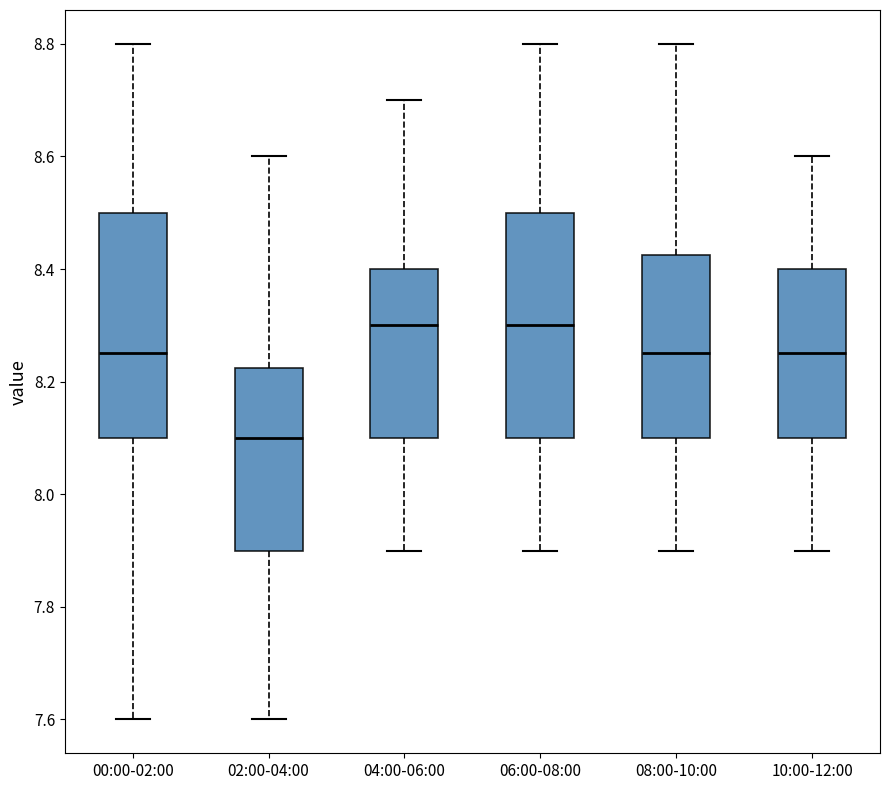

Reading left to right, transcribe this box plot: for each box, give where its median line is, the range the box spans, and where its two whiskers end, as read against the y-axis. The values are not printed on the chart, so give them approximately, as read against the axis.

00:00-02:00: median 8.26, box 8.10 to 8.50, whiskers 7.60 to 8.80
02:00-04:00: median 8.10, box 7.90 to 8.22, whiskers 7.60 to 8.60
04:00-06:00: median 8.30, box 8.10 to 8.40, whiskers 7.90 to 8.70
06:00-08:00: median 8.30, box 8.10 to 8.50, whiskers 7.90 to 8.80
08:00-10:00: median 8.26, box 8.10 to 8.42, whiskers 7.90 to 8.80
10:00-12:00: median 8.26, box 8.10 to 8.40, whiskers 7.90 to 8.60